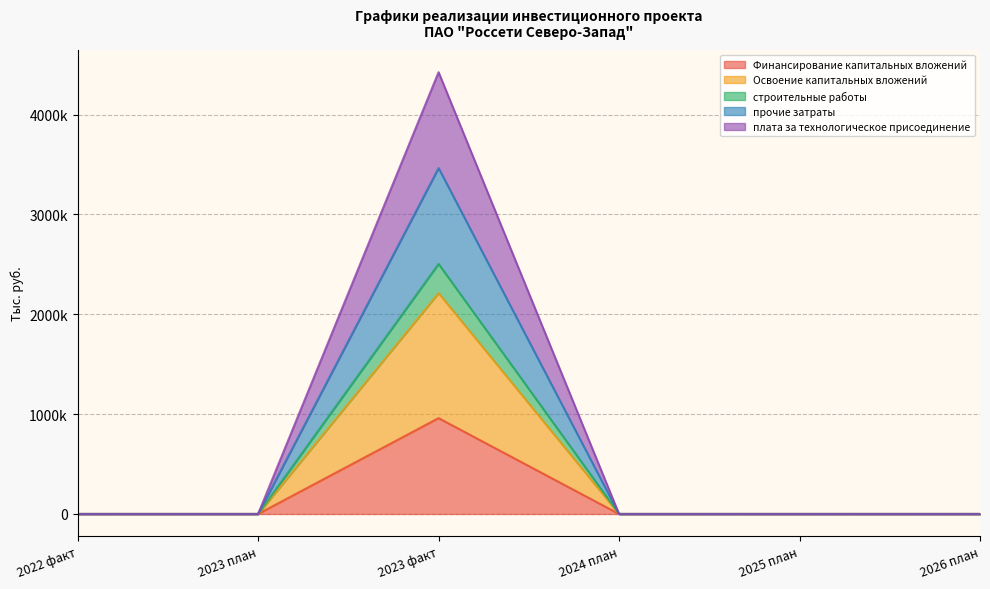

How many lines are shown in the chart?

5